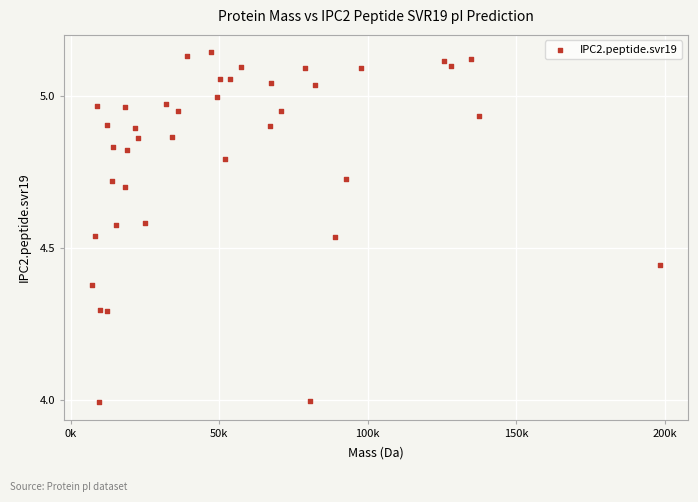

What is the range of X values (max minus min)?

190894.1